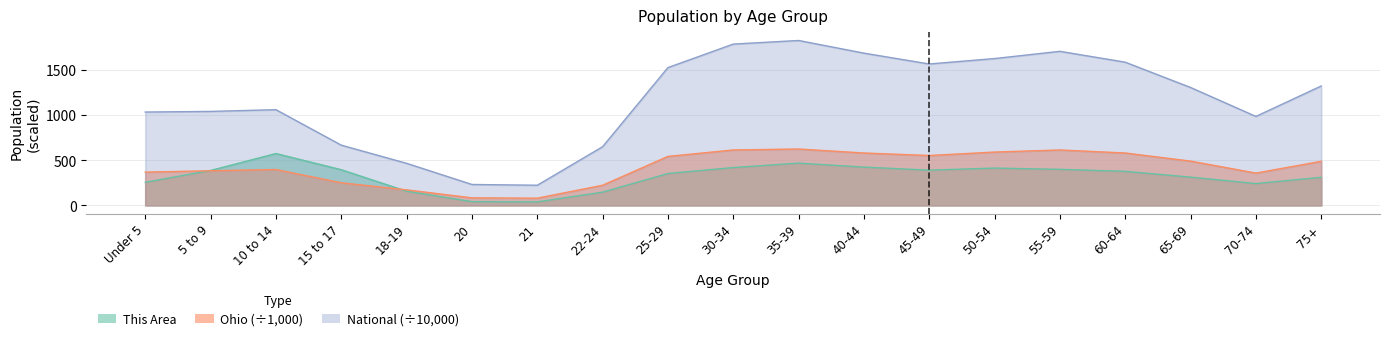

What is the label of the 19th point from the right?

Under 5